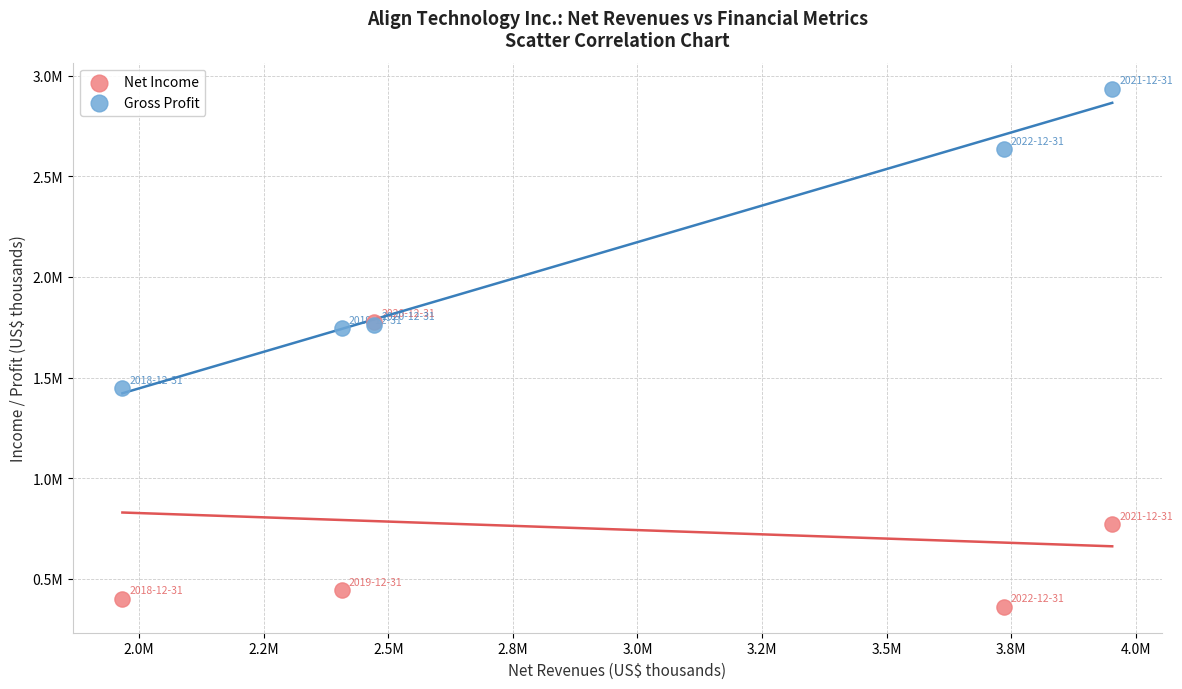

Which series reaches the maximum Y coordinate?

Gross Profit